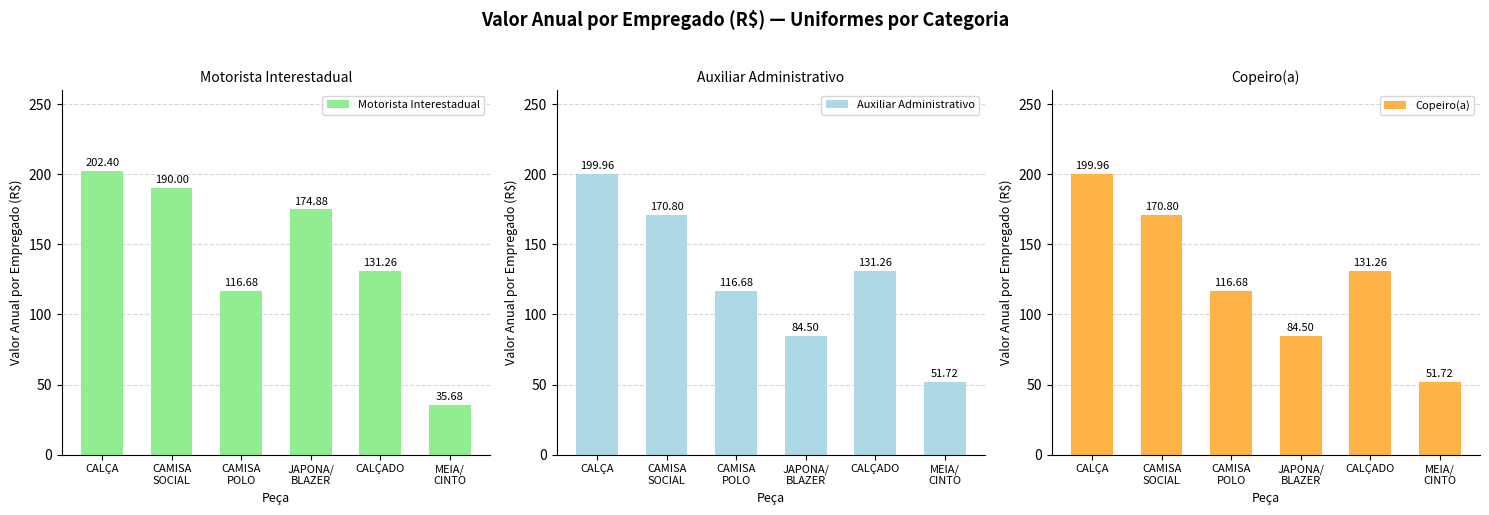

How many series are shown in this chart?

3